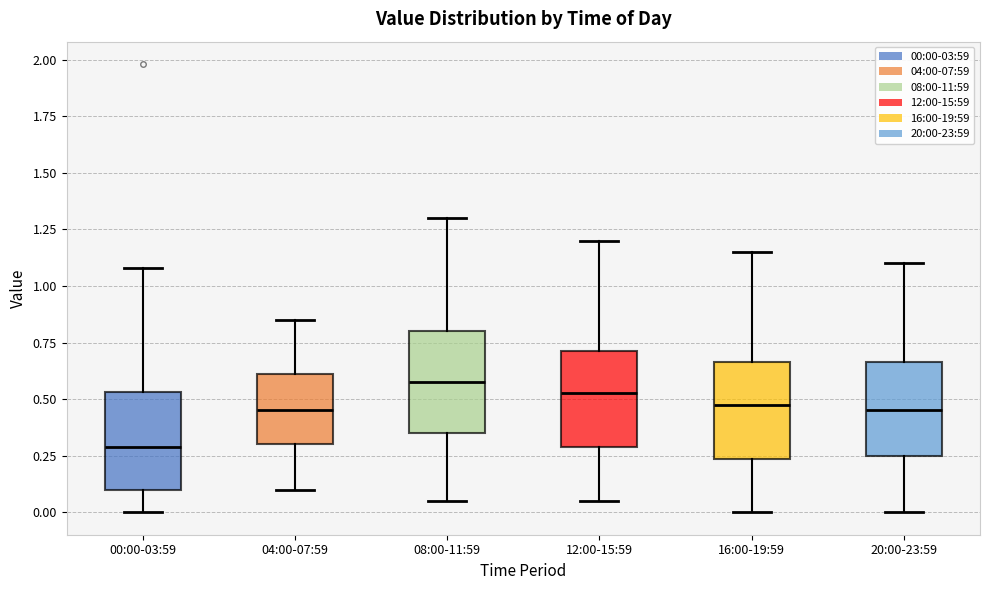

Which box has the lowest median line?

00:00-03:59